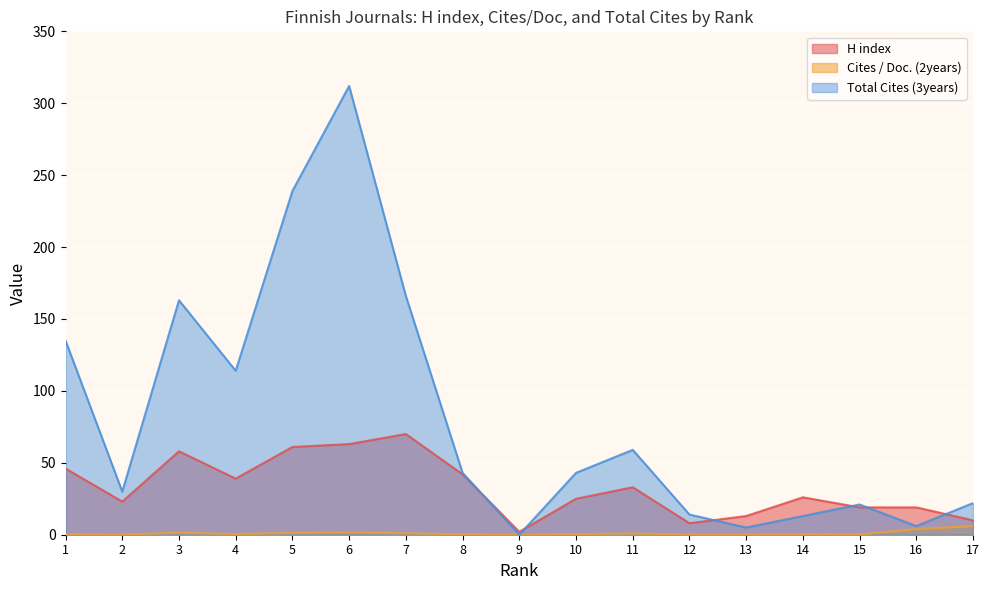

True or false: H index has more than 0 interior local peaks.

True